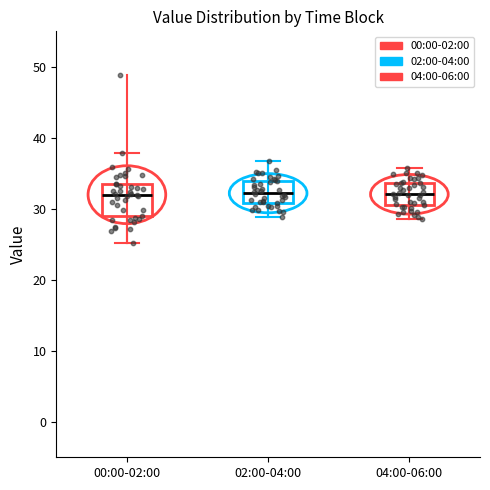

Where does the median line of the box for 00:00-02:00 sit on the y-axis? The values are not printed on the chart, so give them approximately, as read against the axis.

32